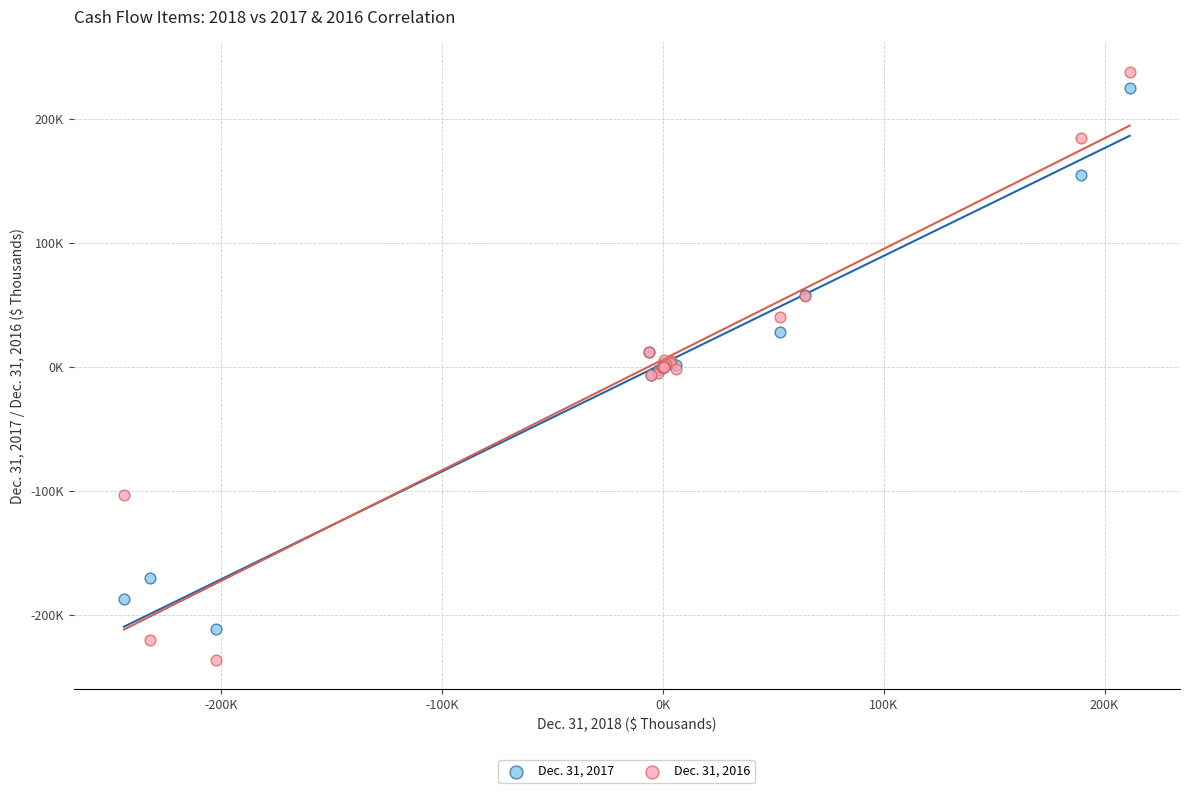

Which series contains the lowest Y value?

Dec. 31, 2016